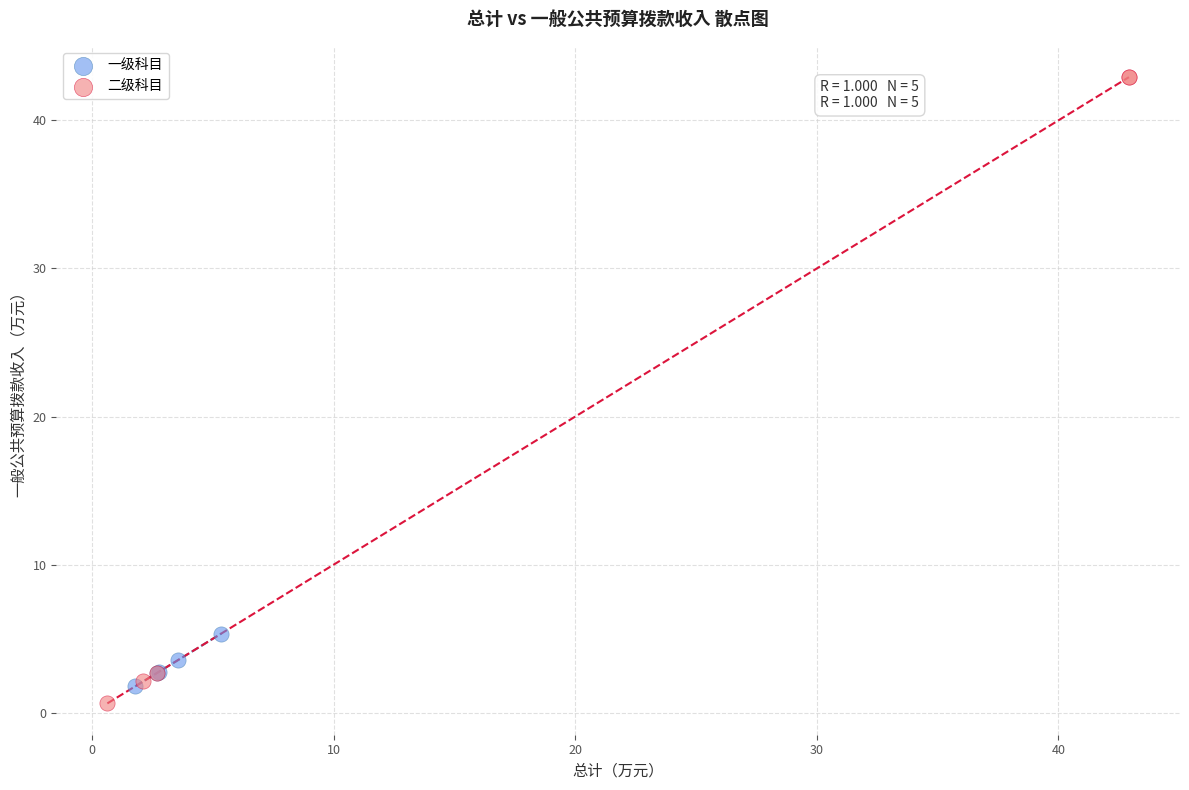

Which series reaches the minimum Y coordinate?

二级科目